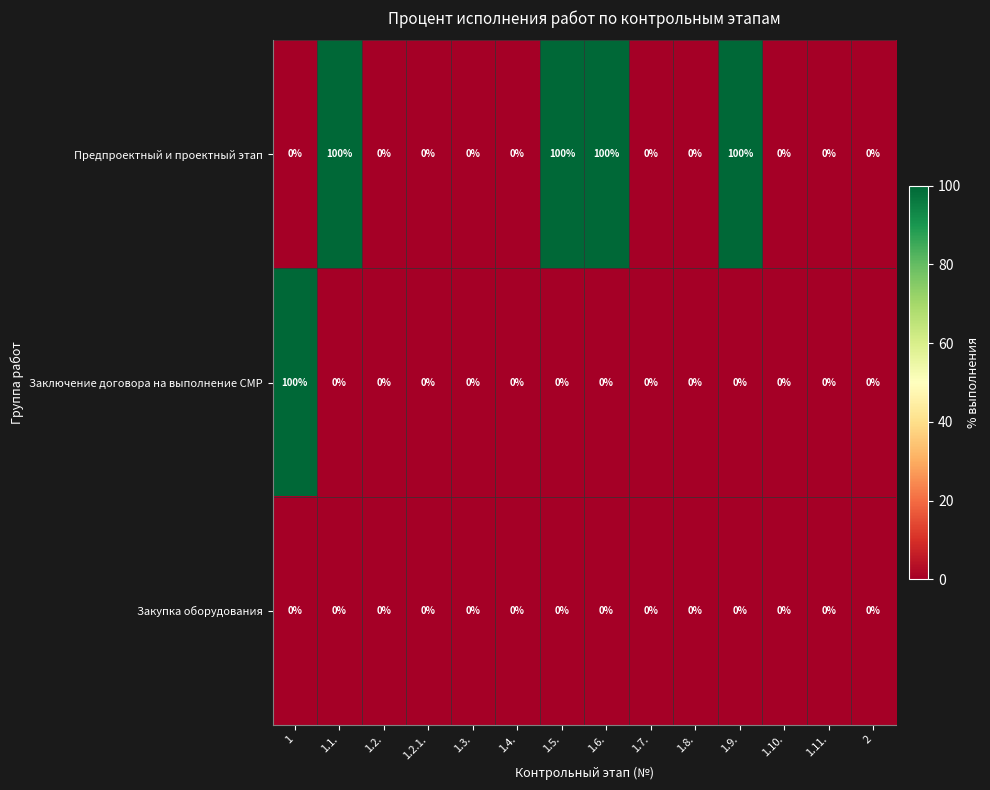

List the series in order of their overall mean, lowest first.

Закупка оборудования, Заключение договора на выполнение СМР, Предпроектный и проектный этап